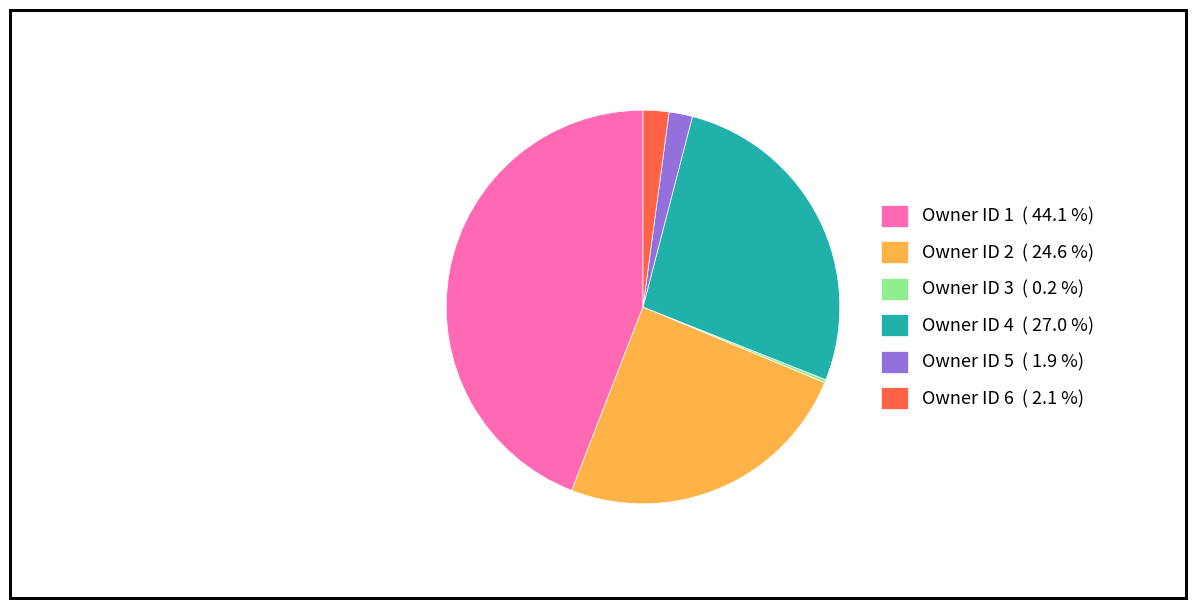

Is there a majority slice in this chart?

No